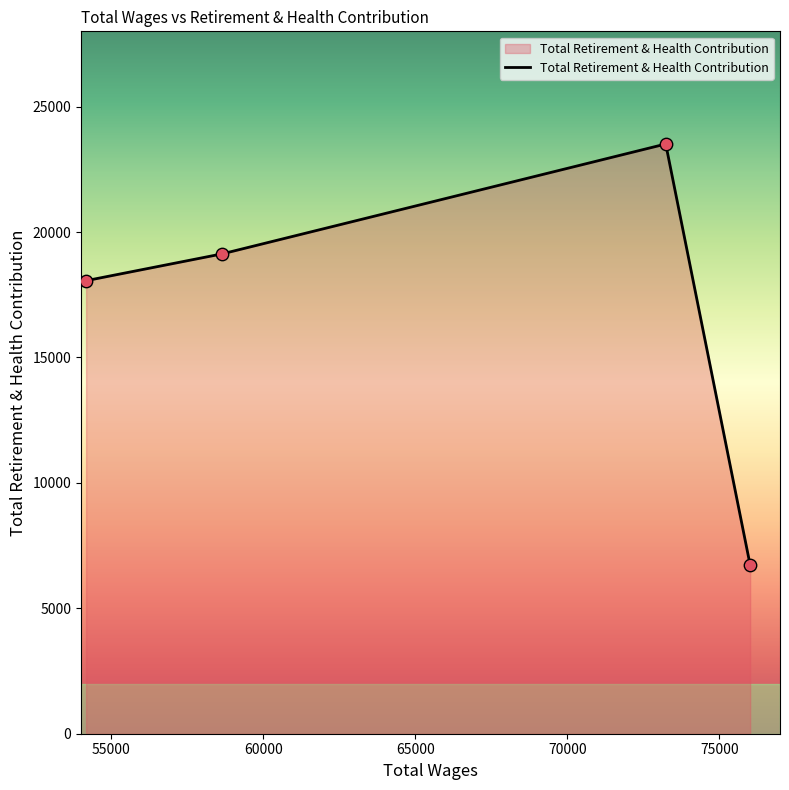

What is the sum of all values?

67422